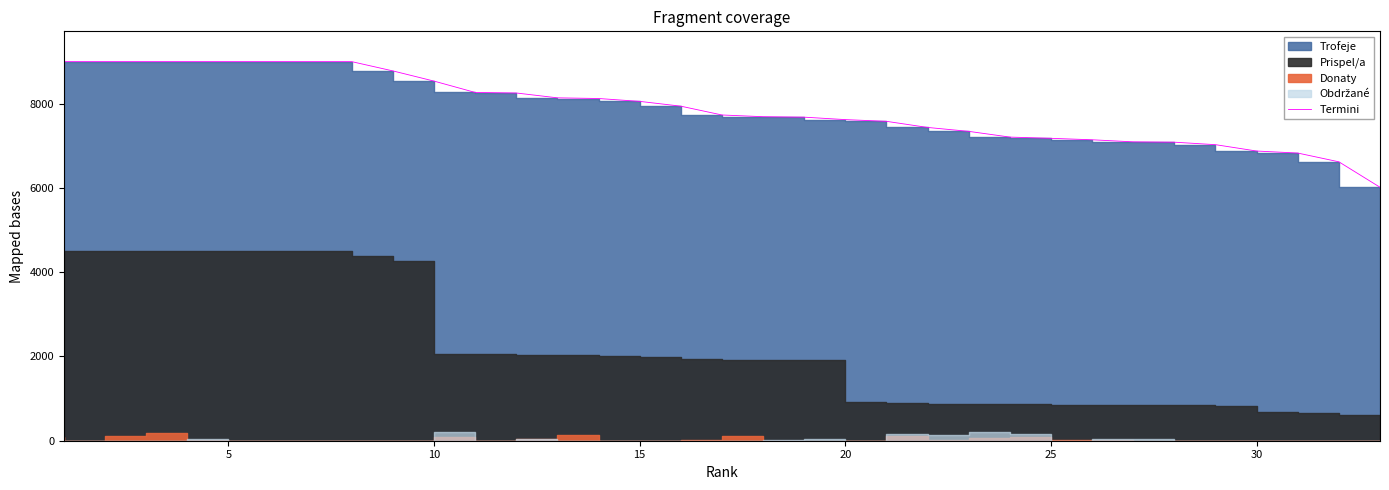

What is the value of the 33rd point from the left?

6018